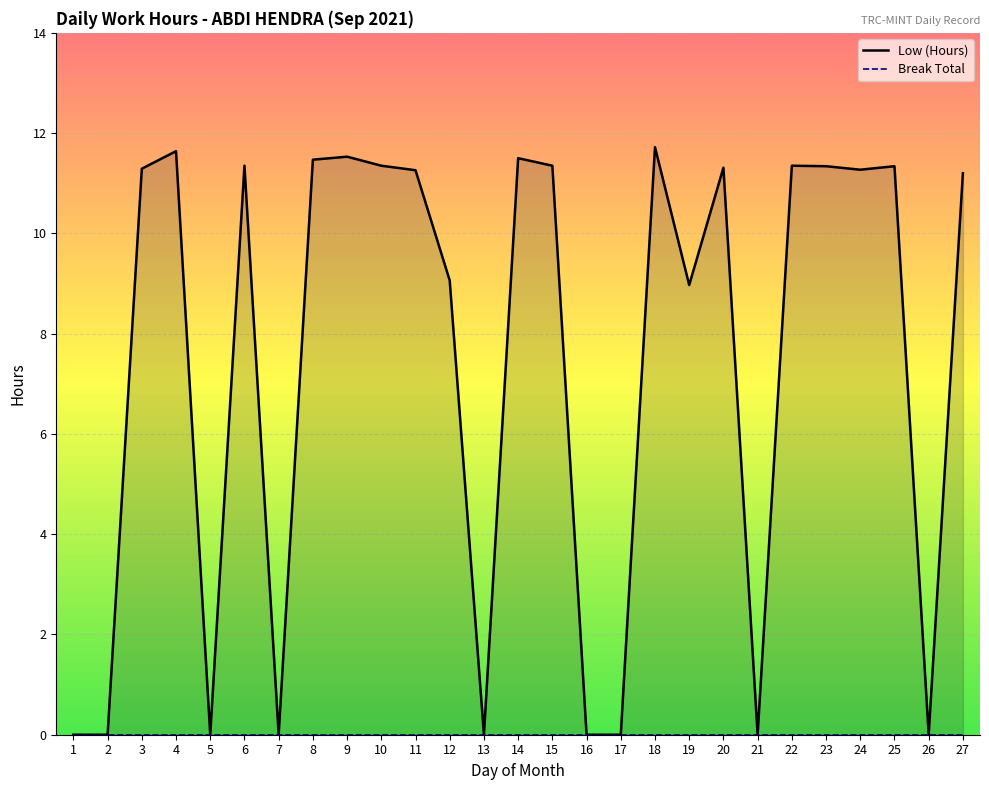

Does the chart display data point markers on the line(s)?

No